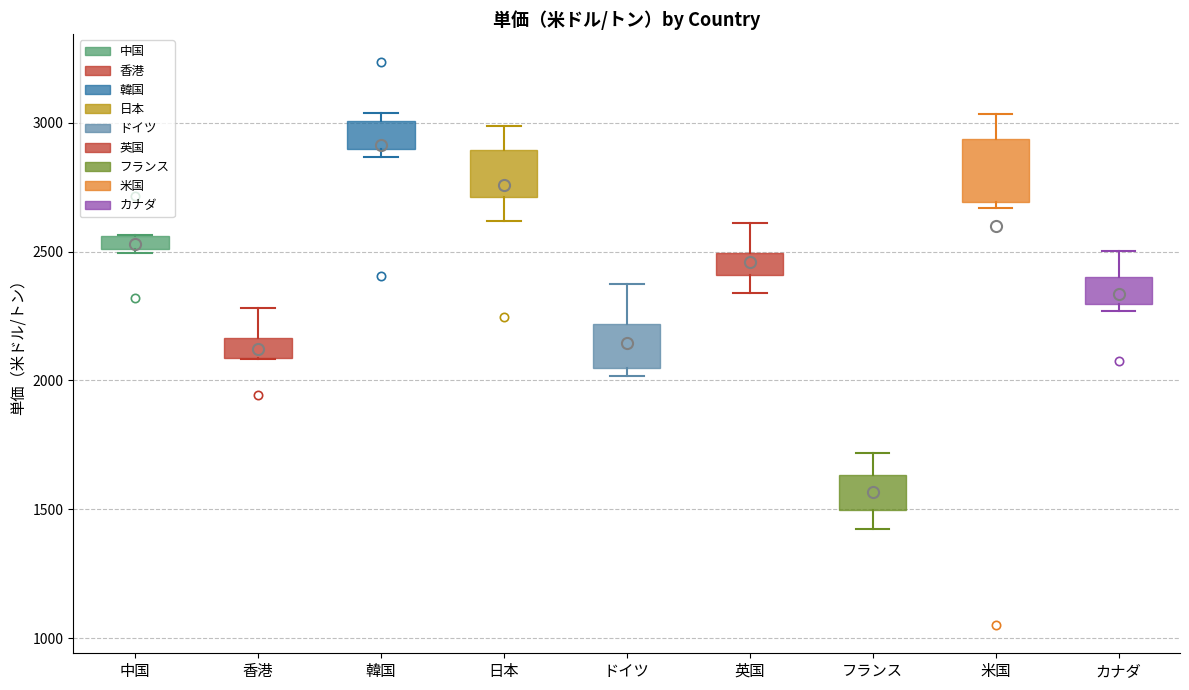

Which box is the tallest, from its lower edge to its upper edge?

米国